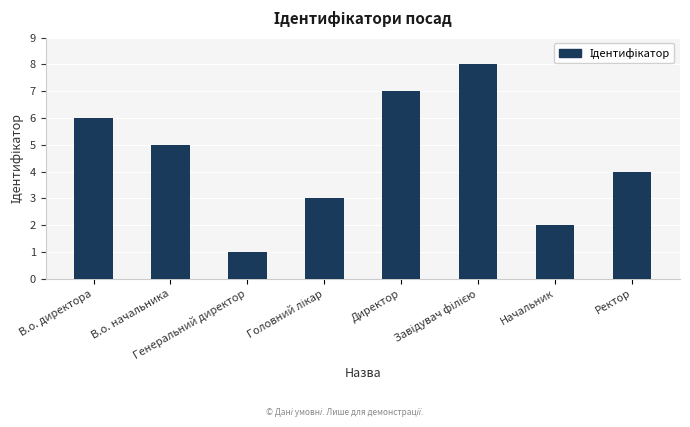

What is the maximum value shown in the chart?

8